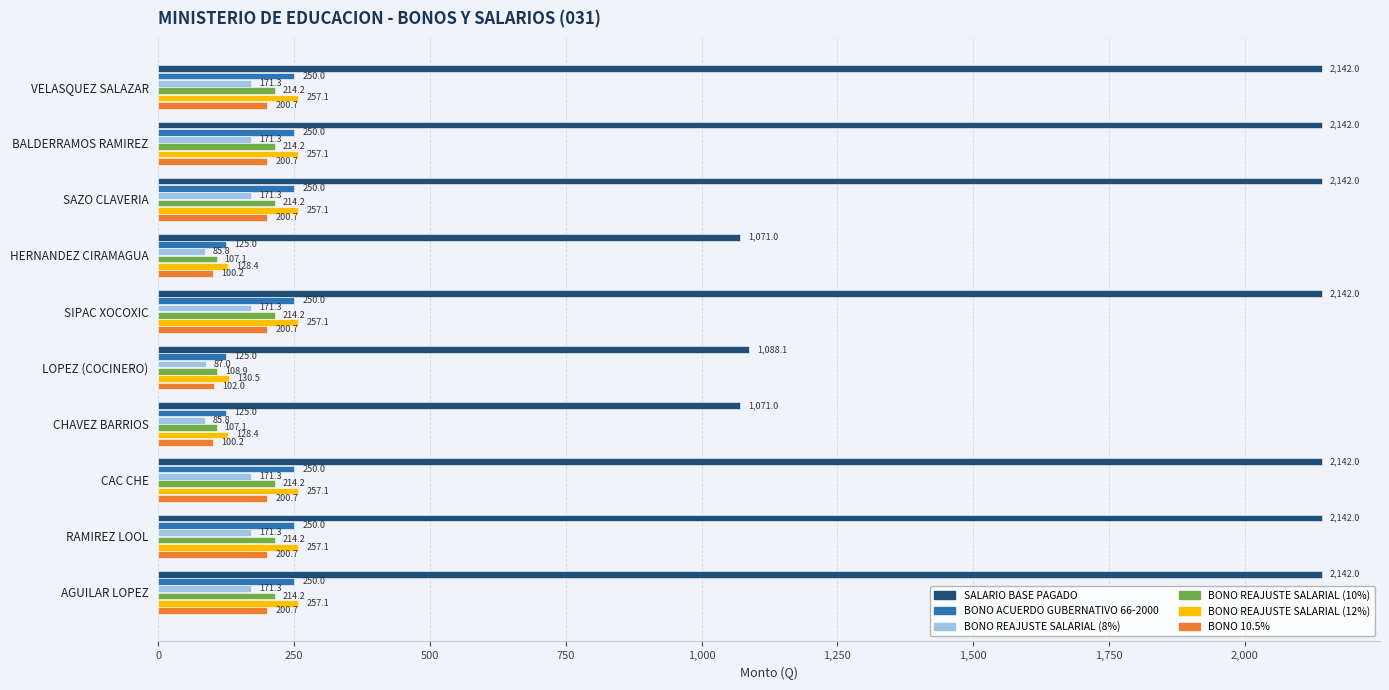

What is the difference between the BONO 10.5% values at SAZO CLAVERIA and HERNANDEZ CIRAMAGUA?

100.5